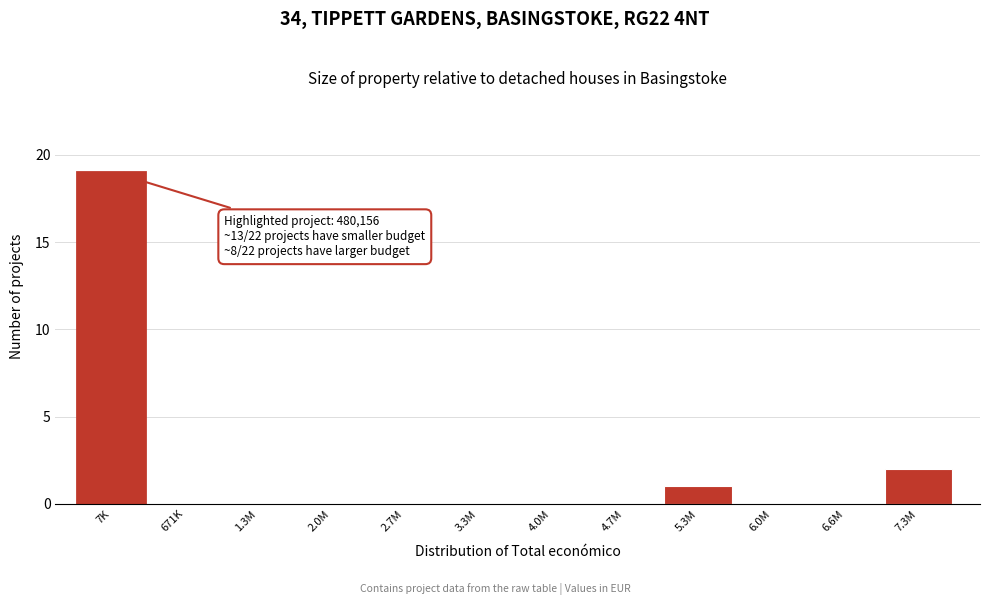

Reading right to left, transcribe all the data shown in this chart.

7.3M=2	6.6M=0	6.0M=0	5.3M=1	4.7M=0	4.0M=0	3.3M=0	2.7M=0	2.0M=0	1.3M=0	671K=0	7K=19